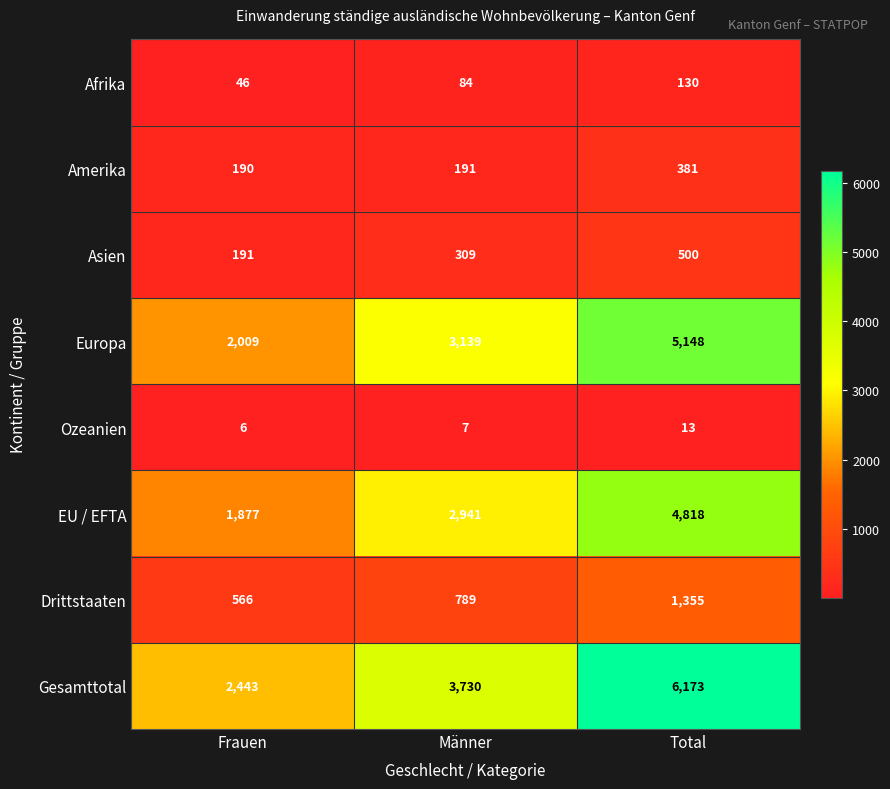

What is the difference between the Drittstaaten values at Frauen and Männer?

223